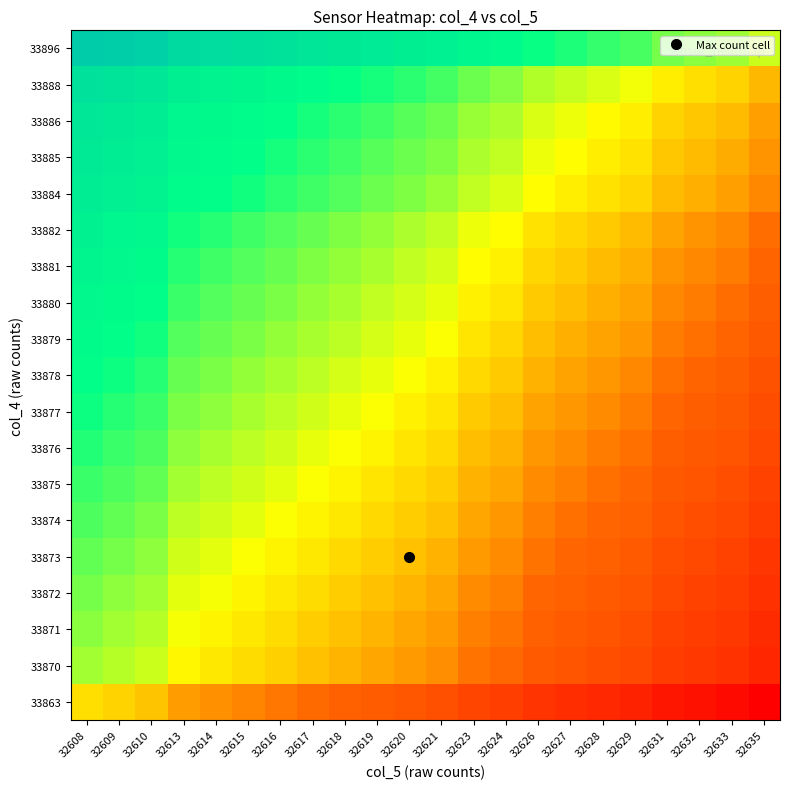

Reading right to left, transcribe all the data shown in this chart.

33863: 32635=0.0	32633=0.0	32632=0.1	32631=0.1	32629=0.1	32628=0.1	32627=0.1	32626=0.2	32624=0.2	32623=0.2	32621=0.2	32620=0.3	32619=0.3	32618=0.3	32617=0.3	32616=0.3	32615=0.3	32614=0.4	32613=0.4	32610=0.4	32609=0.4	32608=0.5
33870: 32635=0.1	32633=0.1	32632=0.2	32631=0.2	32629=0.2	32628=0.2	32627=0.3	32626=0.3	32624=0.3	32623=0.3	32621=0.4	32620=0.4	32619=0.4	32618=0.4	32617=0.4	32616=0.4	32615=0.5	32614=0.5	32613=0.5	32610=0.5	32609=0.6	32608=0.6
33871: 32635=0.1	32633=0.2	32632=0.2	32631=0.2	32629=0.2	32628=0.3	32627=0.3	32626=0.3	32624=0.3	32623=0.3	32621=0.4	32620=0.4	32619=0.4	32618=0.4	32617=0.4	32616=0.5	32615=0.5	32614=0.5	32613=0.5	32610=0.6	32609=0.6	32608=0.6
33872: 32635=0.1	32633=0.2	32632=0.2	32631=0.2	32629=0.2	32628=0.3	32627=0.3	32626=0.3	32624=0.3	32623=0.4	32621=0.4	32620=0.4	32619=0.4	32618=0.4	32617=0.5	32616=0.5	32615=0.5	32614=0.5	32613=0.5	32610=0.6	32609=0.6	32608=0.6
33873: 32635=0.2	32633=0.2	32632=0.2	32631=0.2	32629=0.3	32628=0.3	32627=0.3	32626=0.3	32624=0.4	32623=0.4	32621=0.4	32620=0.4	32619=0.4	32618=0.5	32617=0.5	32616=0.5	32615=0.5	32614=0.5	32613=0.5	32610=0.6	32609=0.6	32608=0.6
33874: 32635=0.2	32633=0.2	32632=0.2	32631=0.2	32629=0.3	32628=0.3	32627=0.3	32626=0.3	32624=0.4	32623=0.4	32621=0.4	32620=0.4	32619=0.5	32618=0.5	32617=0.5	32616=0.5	32615=0.5	32614=0.5	32613=0.6	32610=0.6	32609=0.6	32608=0.6
33875: 32635=0.2	32633=0.2	32632=0.2	32631=0.3	32629=0.3	32628=0.3	32627=0.3	32626=0.3	32624=0.4	32623=0.4	32621=0.4	32620=0.5	32619=0.5	32618=0.5	32617=0.5	32616=0.5	32615=0.5	32614=0.6	32613=0.6	32610=0.6	32609=0.6	32608=0.7
33876: 32635=0.2	32633=0.2	32632=0.3	32631=0.3	32629=0.3	32628=0.3	32627=0.3	32626=0.4	32624=0.4	32623=0.4	32621=0.5	32620=0.5	32619=0.5	32618=0.5	32617=0.5	32616=0.5	32615=0.6	32614=0.6	32613=0.6	32610=0.6	32609=0.7	32608=0.7
33877: 32635=0.2	32633=0.3	32632=0.3	32631=0.3	32629=0.3	32628=0.3	32627=0.4	32626=0.4	32624=0.4	32623=0.4	32621=0.5	32620=0.5	32619=0.5	32618=0.5	32617=0.5	32616=0.6	32615=0.6	32614=0.6	32613=0.6	32610=0.7	32609=0.7	32608=0.7
33878: 32635=0.2	32633=0.3	32632=0.3	32631=0.3	32629=0.3	32628=0.4	32627=0.4	32626=0.4	32624=0.4	32623=0.4	32621=0.5	32620=0.5	32619=0.5	32618=0.5	32617=0.6	32616=0.6	32615=0.6	32614=0.6	32613=0.6	32610=0.7	32609=0.7	32608=0.7
33879: 32635=0.3	32633=0.3	32632=0.3	32631=0.3	32629=0.4	32628=0.4	32627=0.4	32626=0.4	32624=0.4	32623=0.5	32621=0.5	32620=0.5	32619=0.5	32618=0.6	32617=0.6	32616=0.6	32615=0.6	32614=0.6	32613=0.6	32610=0.7	32609=0.7	32608=0.7
33880: 32635=0.3	32633=0.3	32632=0.3	32631=0.3	32629=0.4	32628=0.4	32627=0.4	32626=0.4	32624=0.5	32623=0.5	32621=0.5	32620=0.5	32619=0.6	32618=0.6	32617=0.6	32616=0.6	32615=0.6	32614=0.6	32613=0.7	32610=0.7	32609=0.7	32608=0.7
33881: 32635=0.3	32633=0.3	32632=0.3	32631=0.4	32629=0.4	32628=0.4	32627=0.4	32626=0.4	32624=0.5	32623=0.5	32621=0.5	32620=0.5	32619=0.6	32618=0.6	32617=0.6	32616=0.6	32615=0.6	32614=0.7	32613=0.7	32610=0.7	32609=0.7	32608=0.8
33882: 32635=0.3	32633=0.3	32632=0.4	32631=0.4	32629=0.4	32628=0.4	32627=0.4	32626=0.5	32624=0.5	32623=0.5	32621=0.5	32620=0.6	32619=0.6	32618=0.6	32617=0.6	32616=0.6	32615=0.7	32614=0.7	32613=0.7	32610=0.7	32609=0.8	32608=0.8
33884: 32635=0.3	32633=0.4	32632=0.4	32631=0.4	32629=0.4	32628=0.5	32627=0.5	32626=0.5	32624=0.5	32623=0.5	32621=0.6	32620=0.6	32619=0.6	32618=0.6	32617=0.7	32616=0.7	32615=0.7	32614=0.7	32613=0.7	32610=0.8	32609=0.8	32608=0.8
33885: 32635=0.4	32633=0.4	32632=0.4	32631=0.4	32629=0.5	32628=0.5	32627=0.5	32626=0.5	32624=0.5	32623=0.6	32621=0.6	32620=0.6	32619=0.6	32618=0.6	32617=0.7	32616=0.7	32615=0.7	32614=0.7	32613=0.7	32610=0.8	32609=0.8	32608=0.8
33886: 32635=0.4	32633=0.4	32632=0.4	32631=0.4	32629=0.5	32628=0.5	32627=0.5	32626=0.5	32624=0.6	32623=0.6	32621=0.6	32620=0.6	32619=0.6	32618=0.7	32617=0.7	32616=0.7	32615=0.7	32614=0.7	32613=0.8	32610=0.8	32609=0.8	32608=0.8
33888: 32635=0.4	32633=0.4	32632=0.5	32631=0.5	32629=0.5	32628=0.5	32627=0.5	32626=0.6	32624=0.6	32623=0.6	32621=0.6	32620=0.7	32619=0.7	32618=0.7	32617=0.7	32616=0.7	32615=0.7	32614=0.8	32613=0.8	32610=0.8	32609=0.9	32608=0.9
33896: 32635=0.5	32633=0.6	32632=0.6	32631=0.6	32629=0.6	32628=0.7	32627=0.7	32626=0.7	32624=0.7	32623=0.7	32621=0.8	32620=0.8	32619=0.8	32618=0.8	32617=0.8	32616=0.9	32615=0.9	32614=0.9	32613=0.9	32610=1.0	32609=1.0	32608=1.0